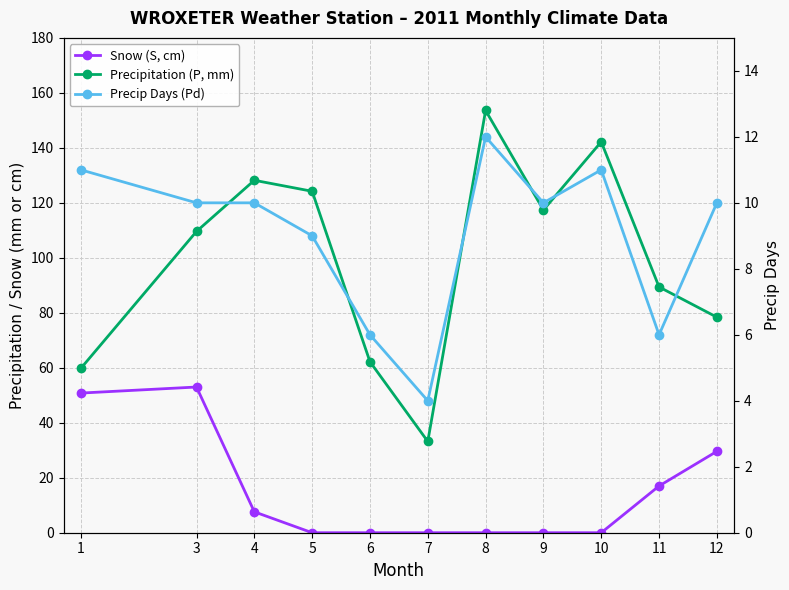

True or false: Precip Days (Pd) has more than 0 interior local peaks.

True